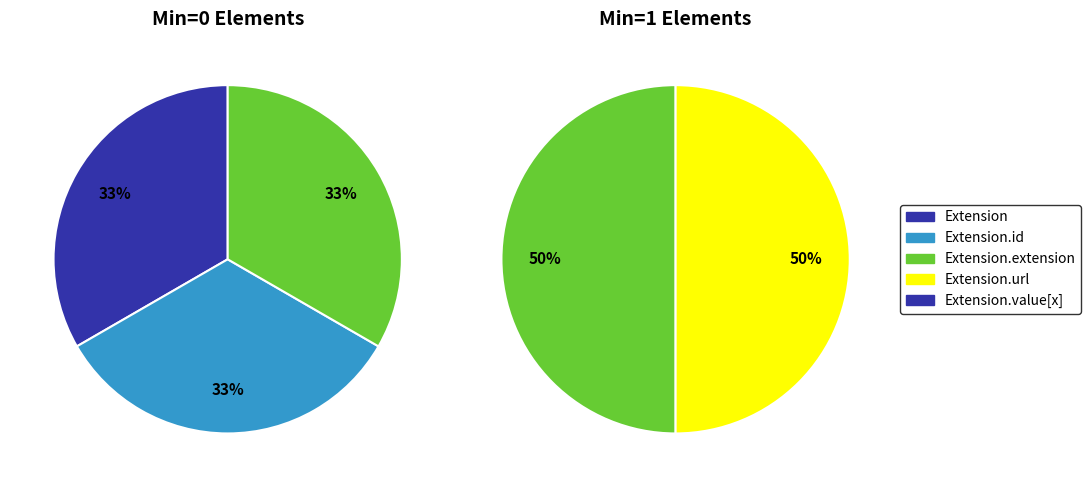

Does Extension.extension account for over 50% of the chart?

No